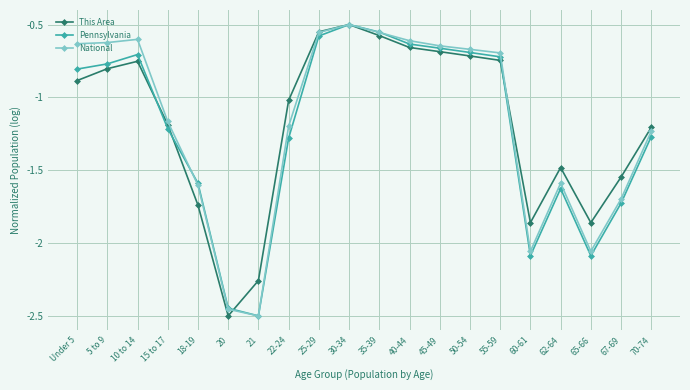

True or false: National has more than 0 points higher than both neighbors.

True